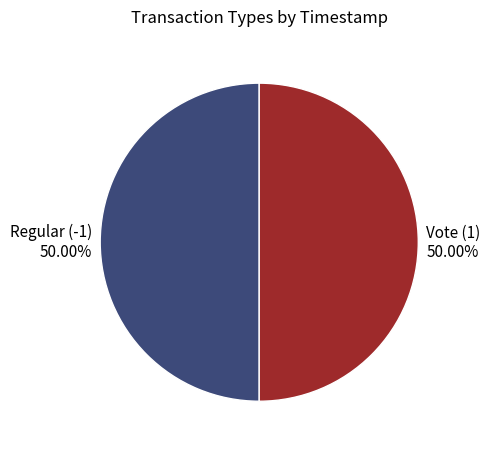

Combined, what portion of the pie is Vote (1) and Regular (-1)?

100.0%